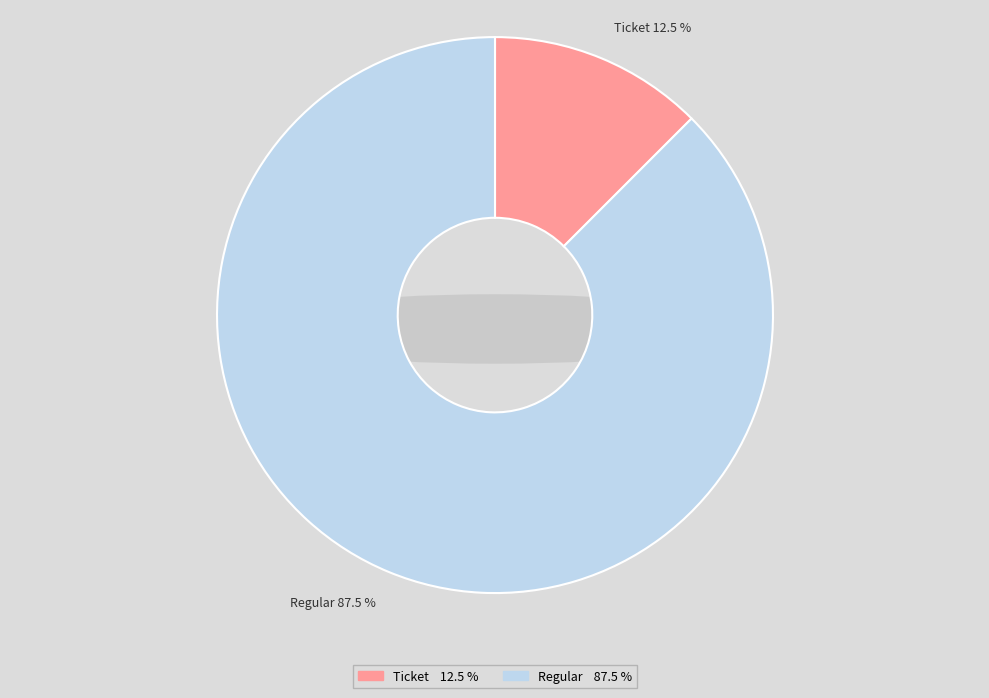

Which has a higher value, Ticket or Regular?

Regular